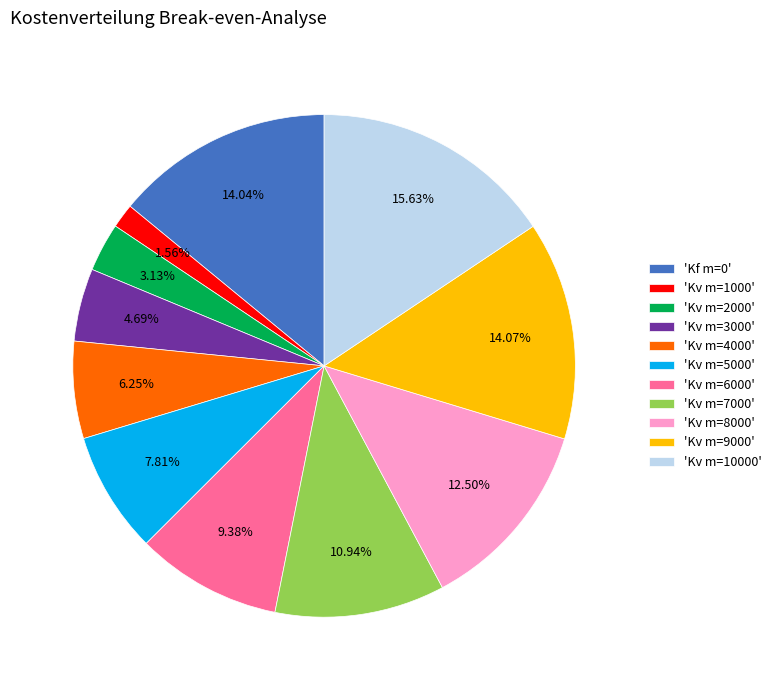

Do 'Kv m=6000' and 'Kv m=7000' together represent more than half of the pie?

No